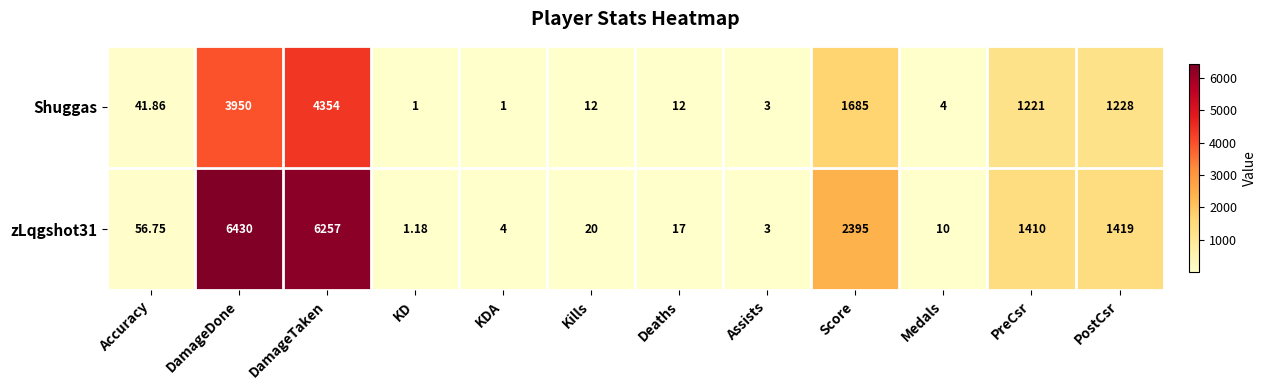

Is the value of Shuggas at Score greater than the value of zLqgshot31 at Score?

No